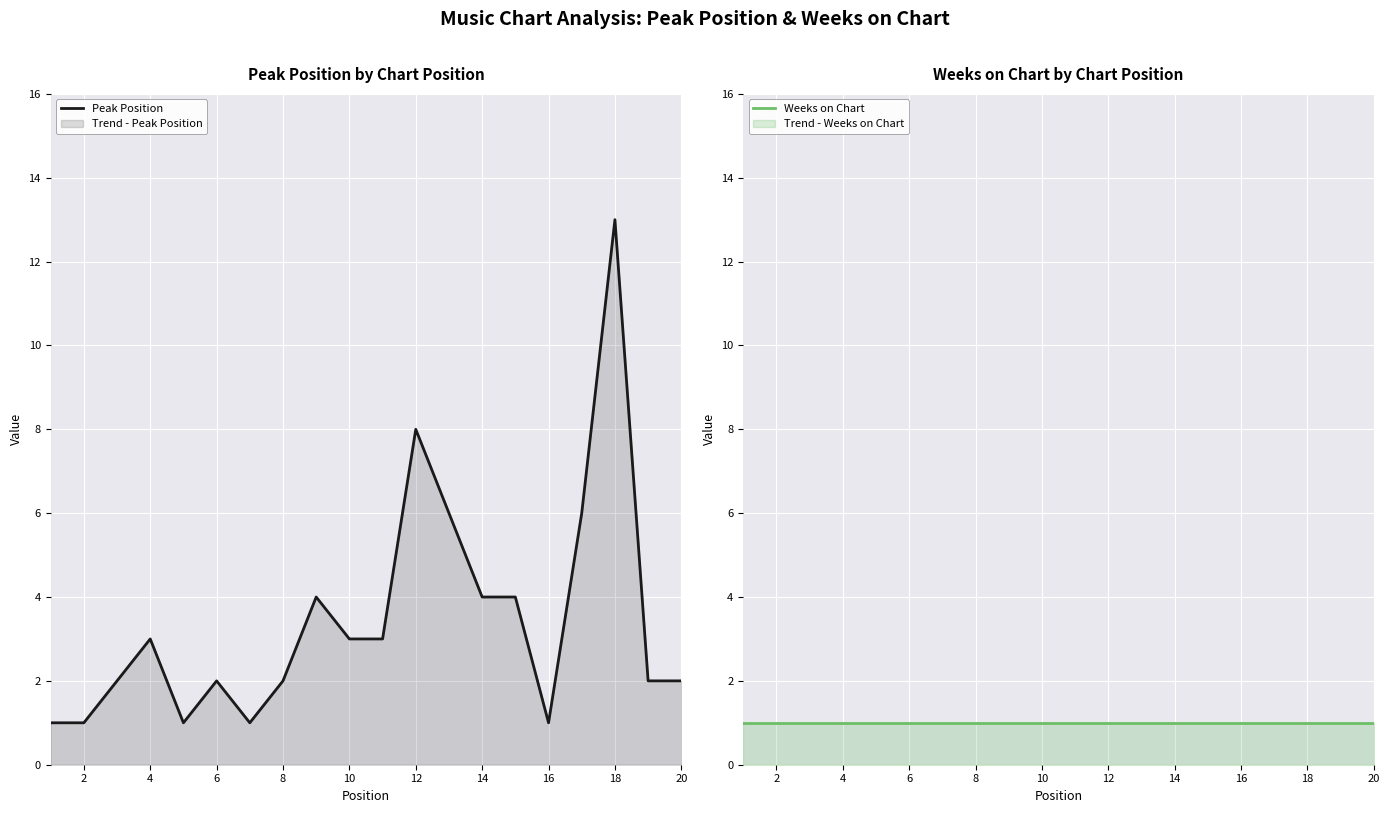

Rank the series by their maximum value, from lowest to highest.

Weeks on Chart, Peak Position